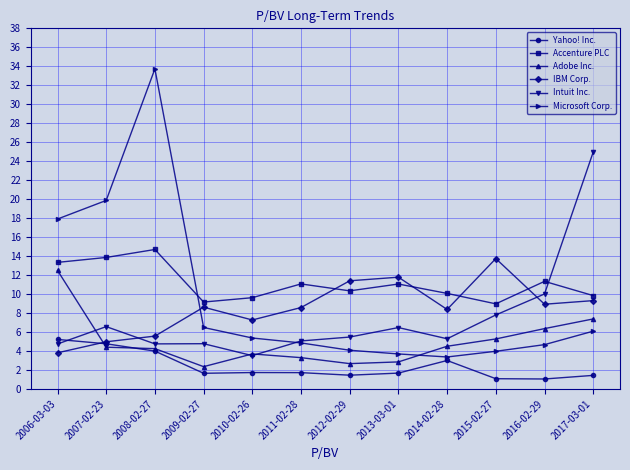

Where do Adobe Inc. and Microsoft Corp. first cross each other?

2013-03-01 and 2014-02-28